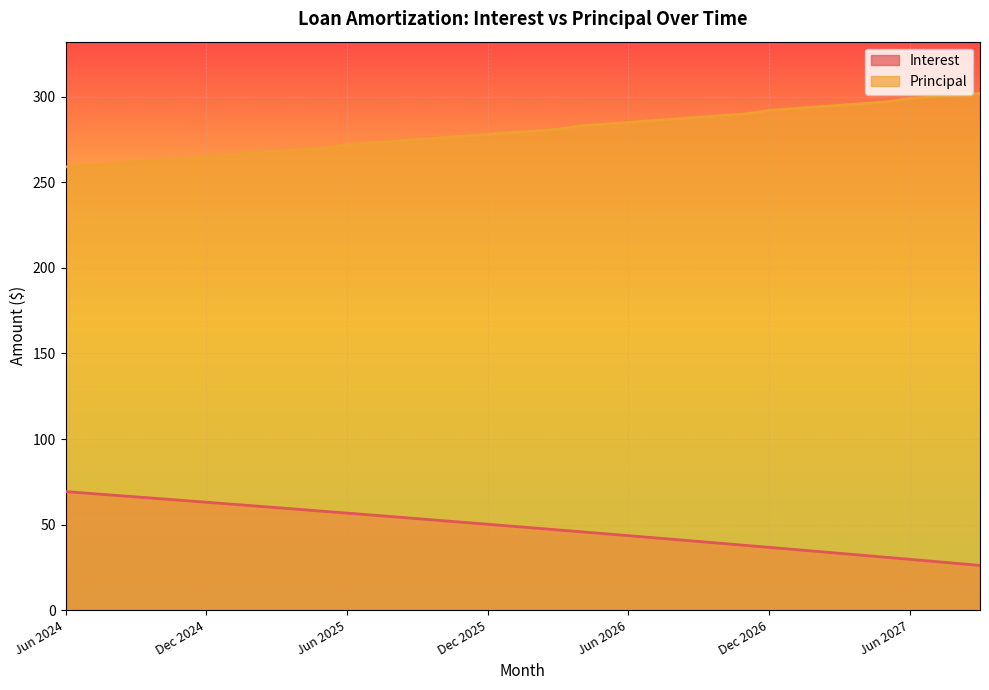

Which series has the largest total across all categories?

Principal